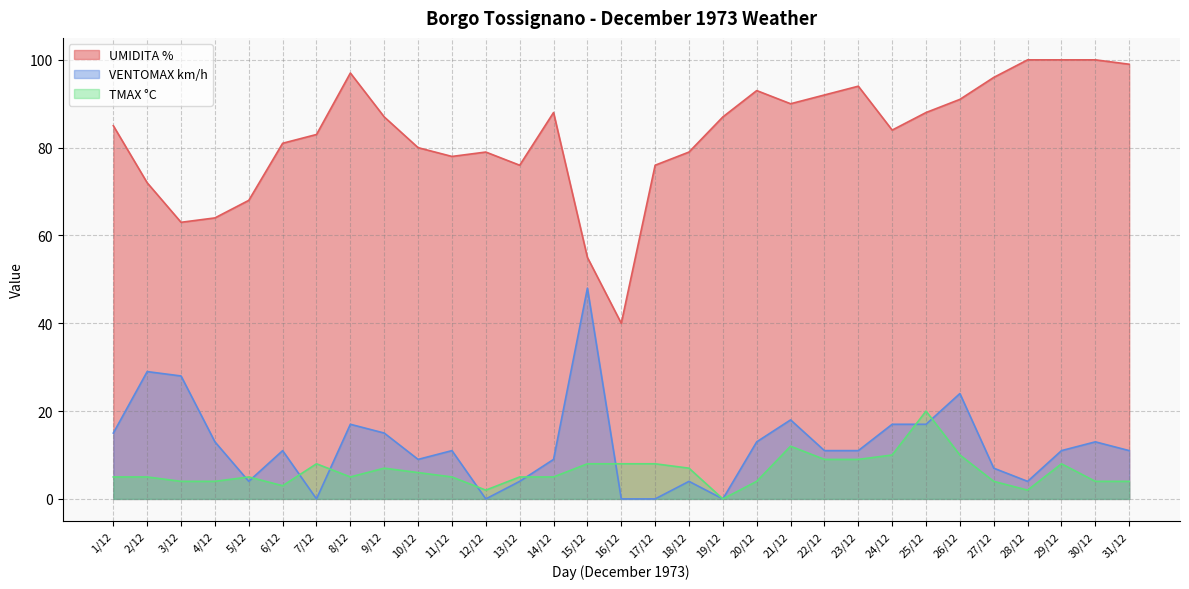

Where do TMAX °C and VENTOMAX km/h first cross each other?

4/12 and 5/12